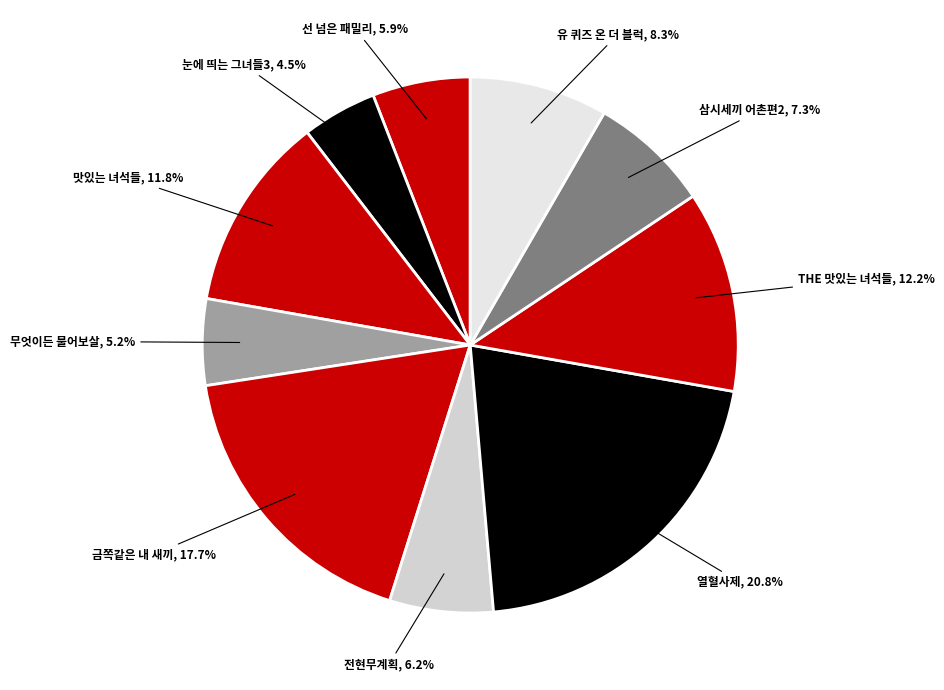

Approximately how many times larger is the value at 금쪽같은 내 새끼 compared to 무엇이든 물어보살?

3.4